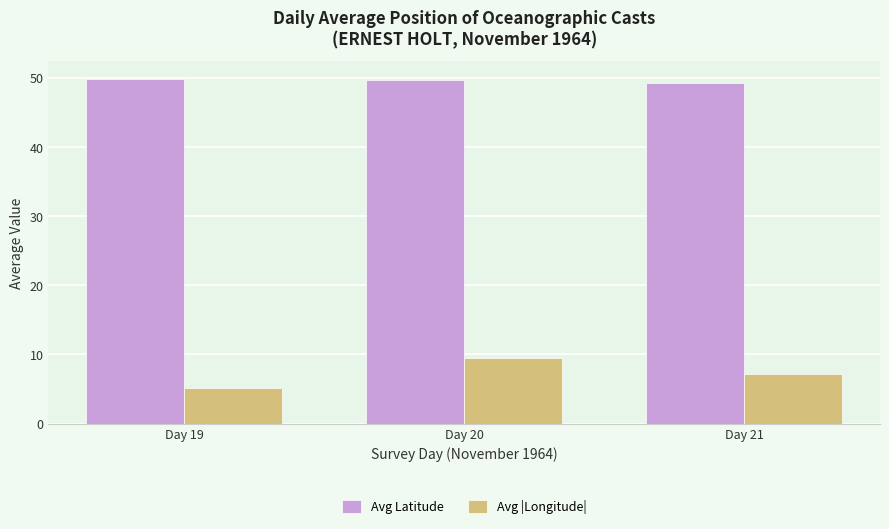

The Avg |Longitude| series shows 2.9 at Day 21. True or false?

False